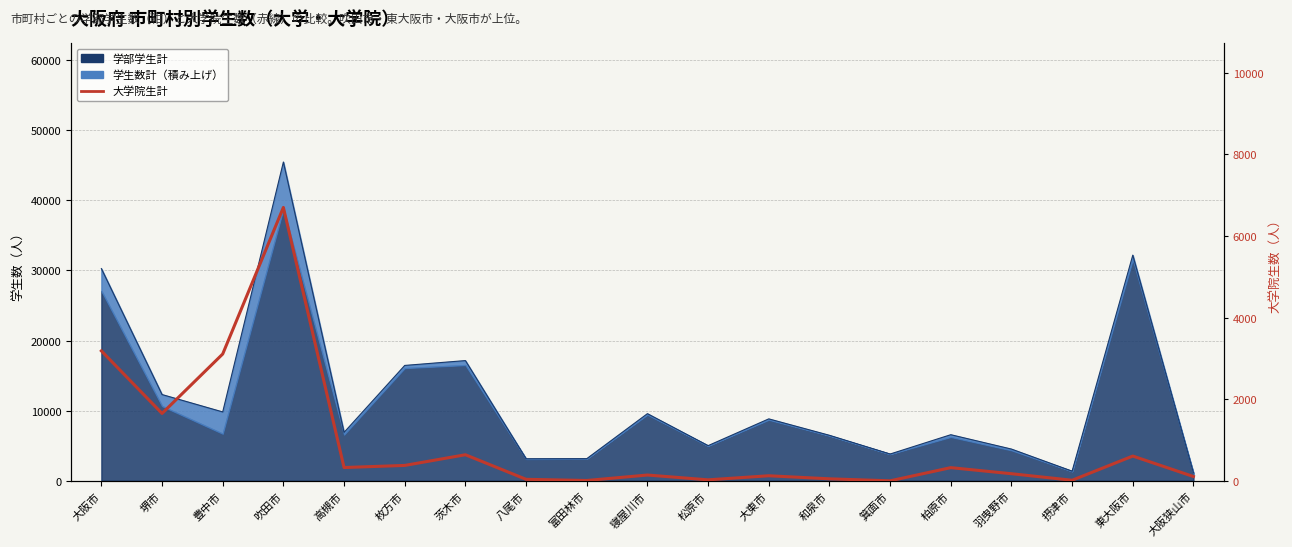

The chart shows a value of 24 at 松原市. True or false?

True